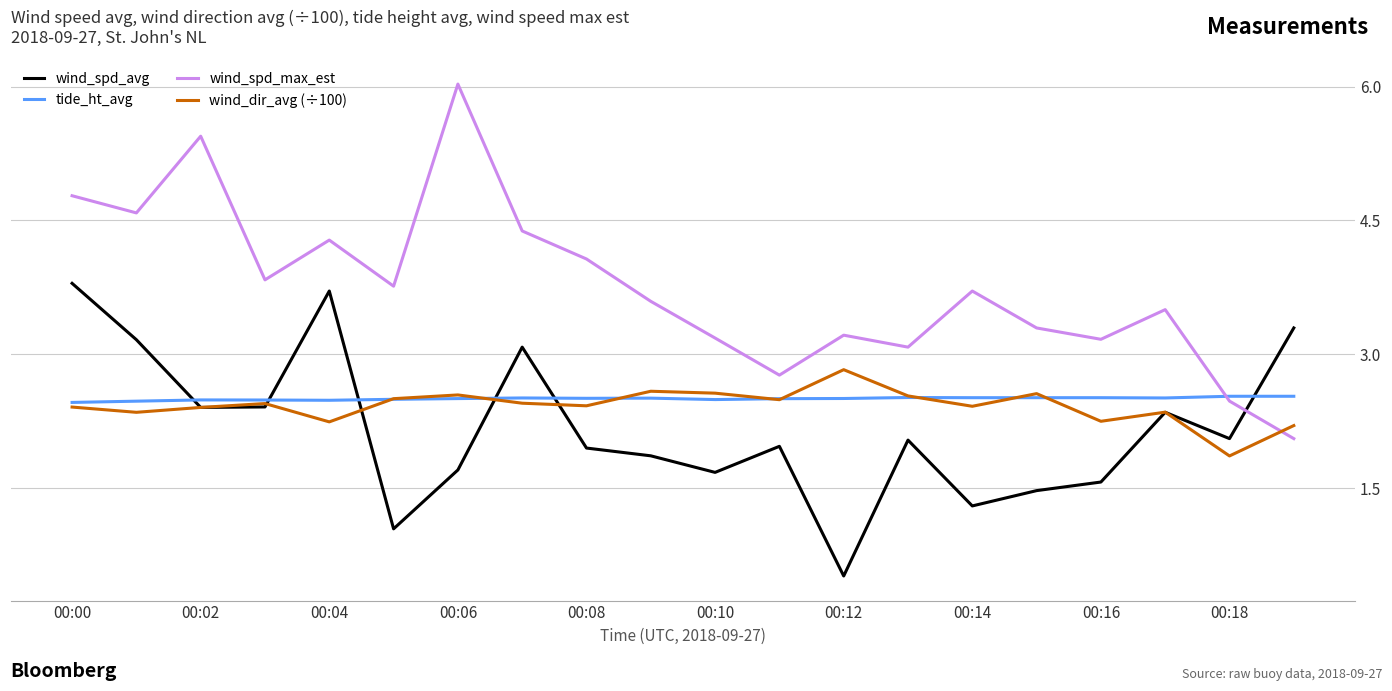

Which series has the largest total across all categories?

wind_spd_max_est